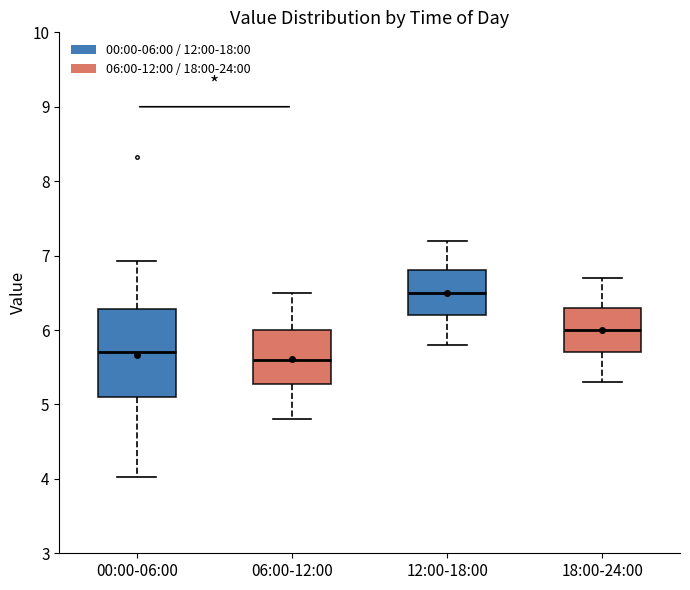

Which box has the highest median line?

12:00-18:00